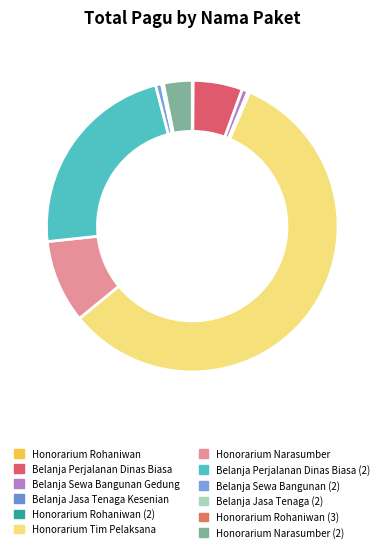

To the nearest percent, what is the difference between the Honorarium Narasumber and Belanja Perjalanan Dinas Biasa (2) slice percentages?

13%